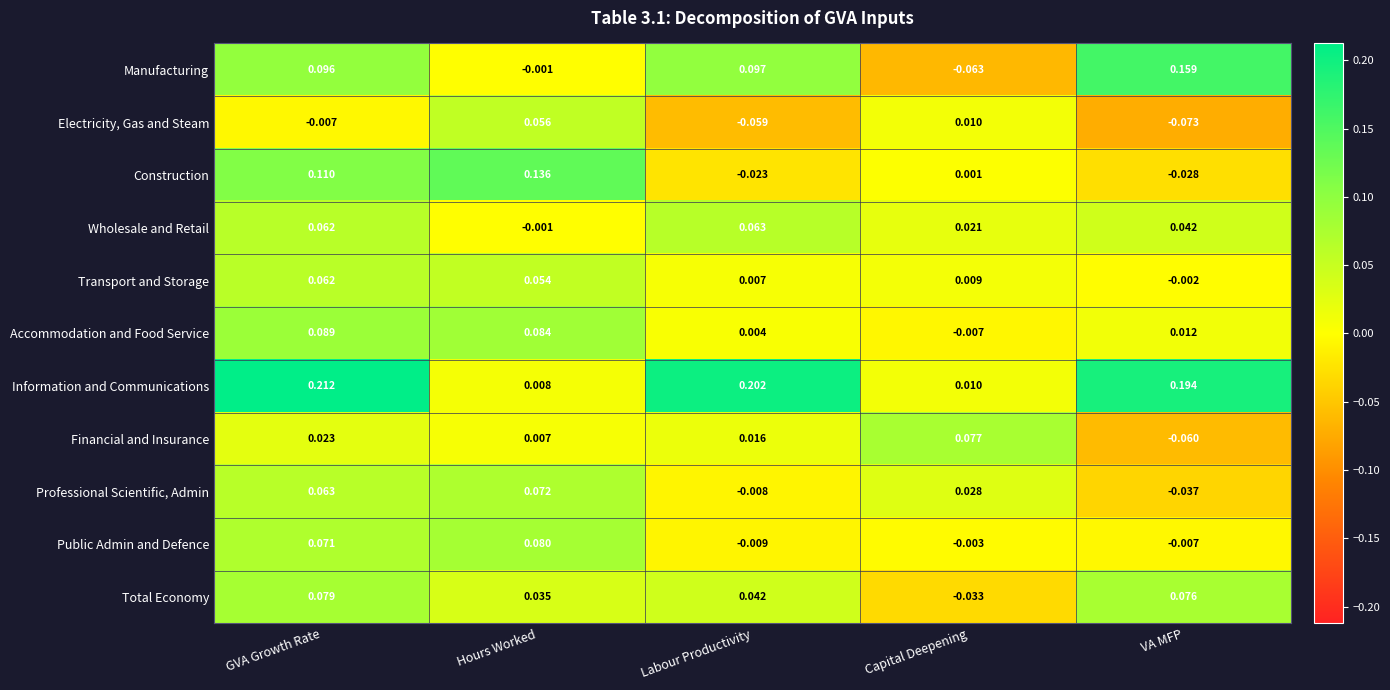

Which series changed the most between Hours Worked and VA MFP?

Information and Communications